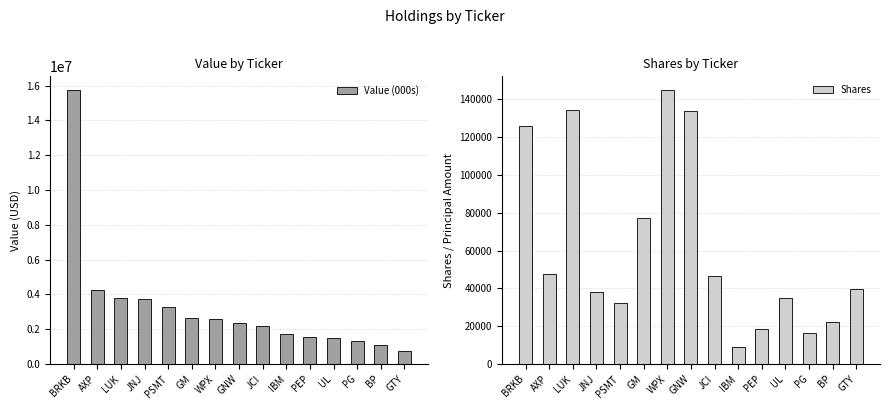

What is the value of the Value (000s) bar at the 9th from the left?

2207000